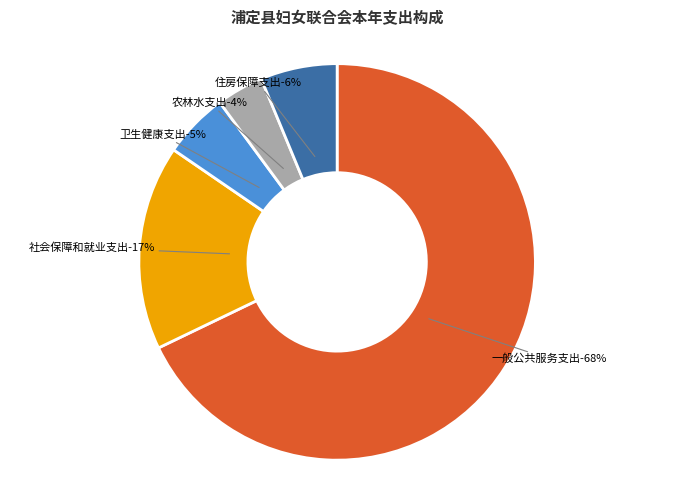

How many slices are in this pie chart?

5